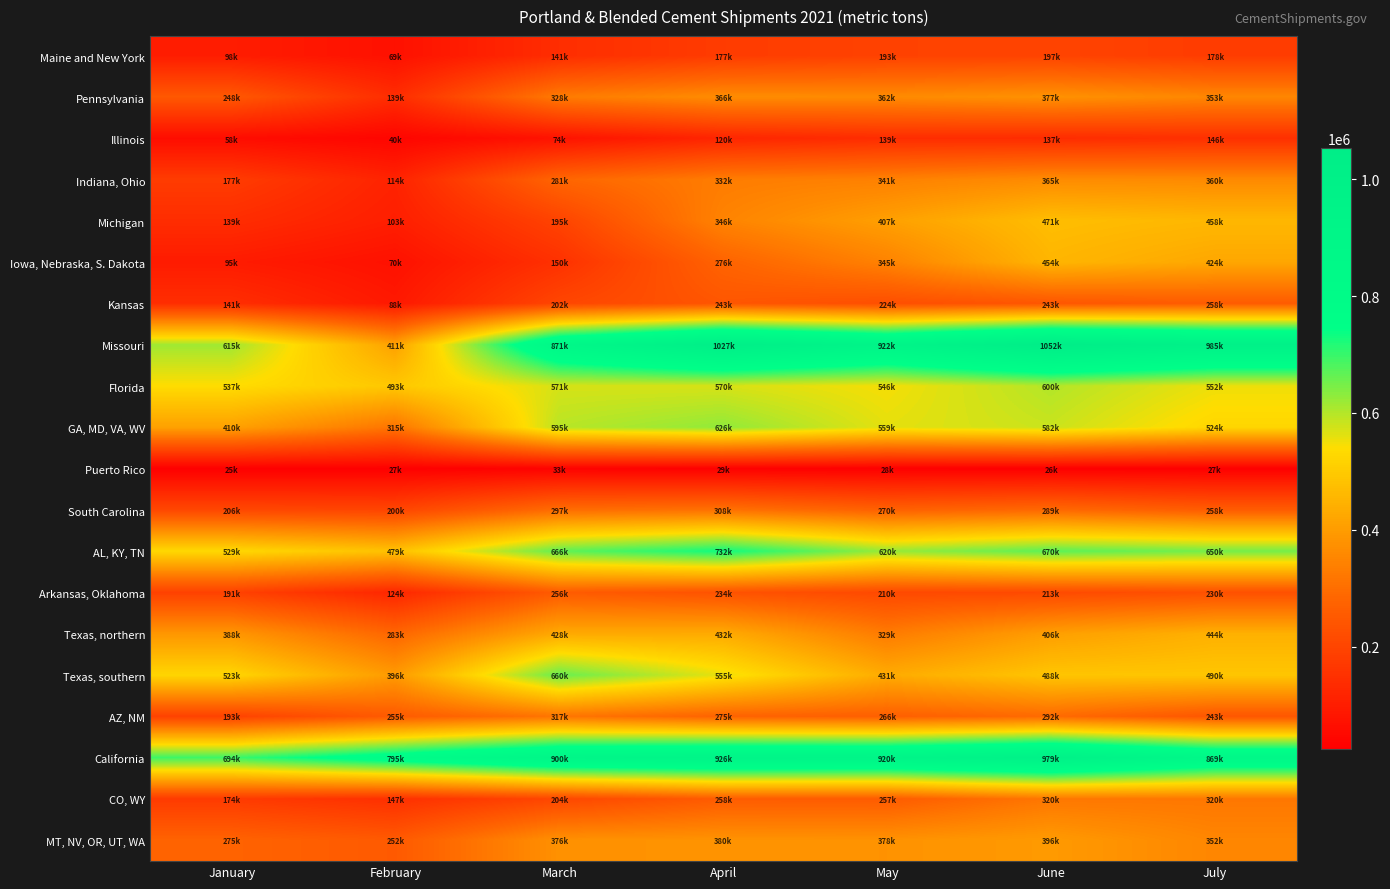

What is the spread (max minus min) of values at March?

866215